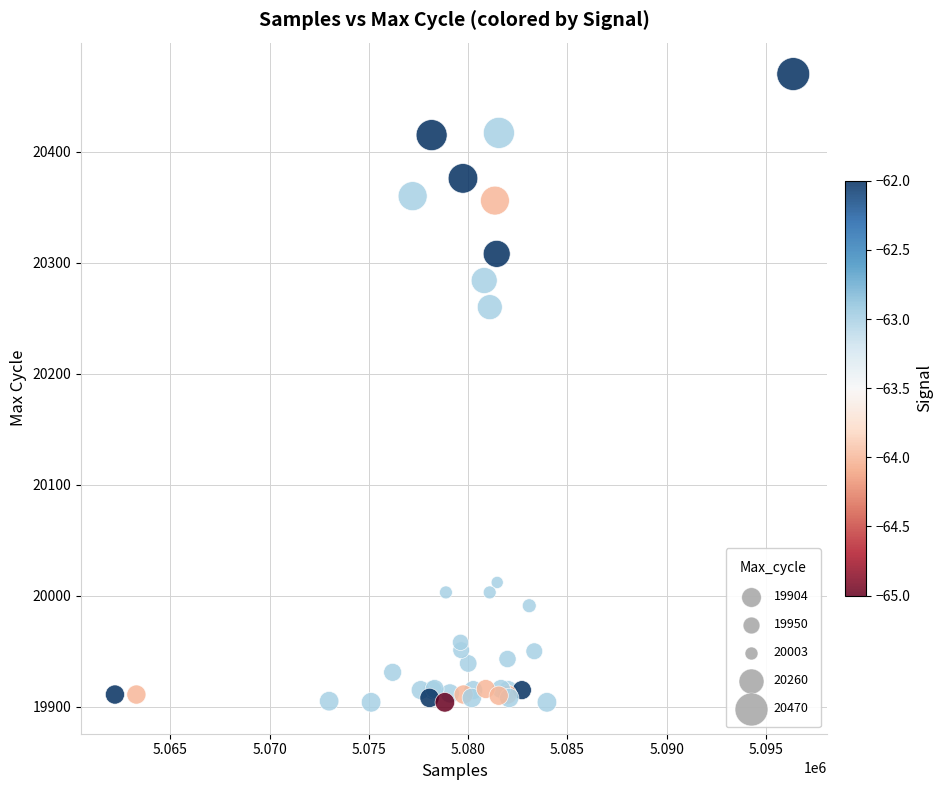

What Y value in the scatter plot is closest to 20187?

20260